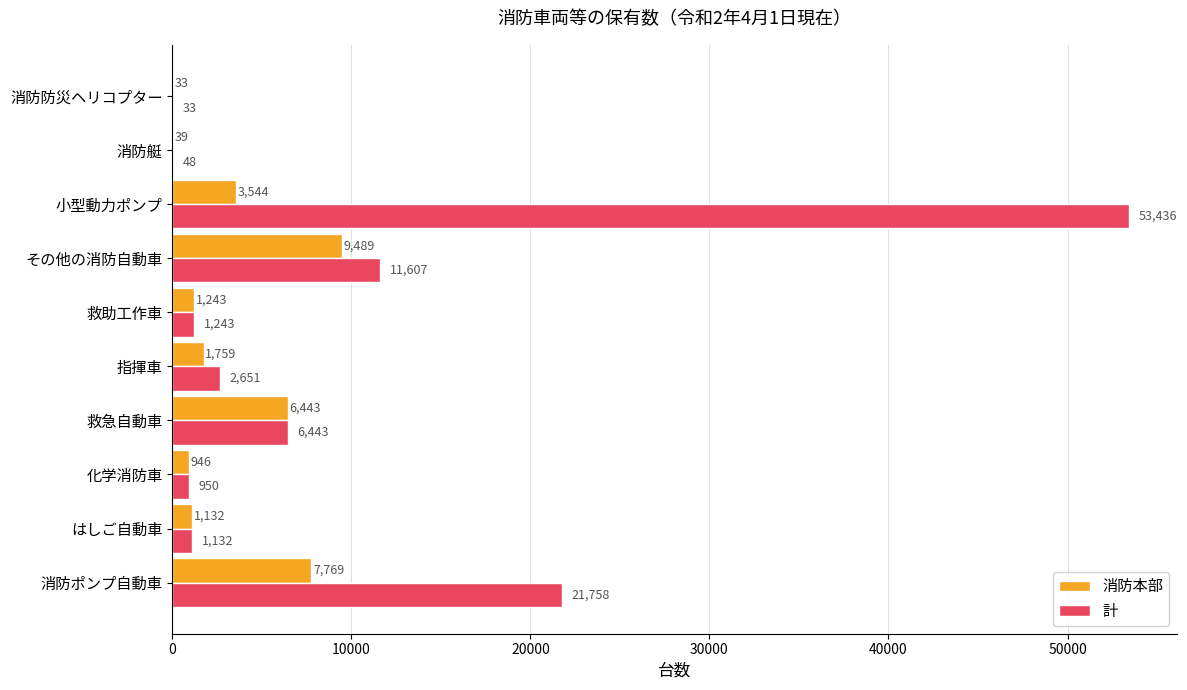

What is the maximum value for 計?

53436